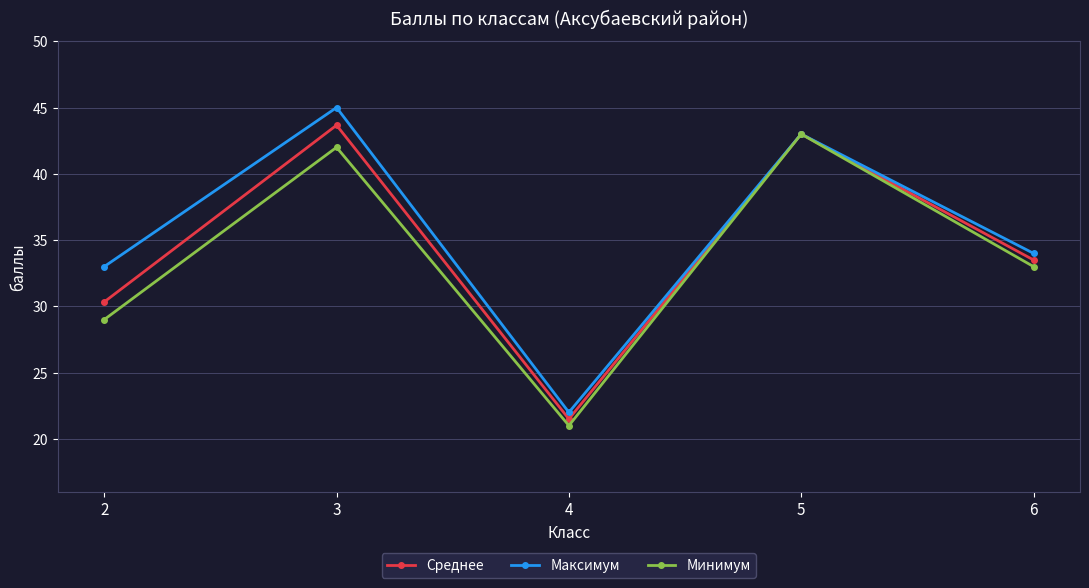

Where does the Среднее series first go above 33?

3